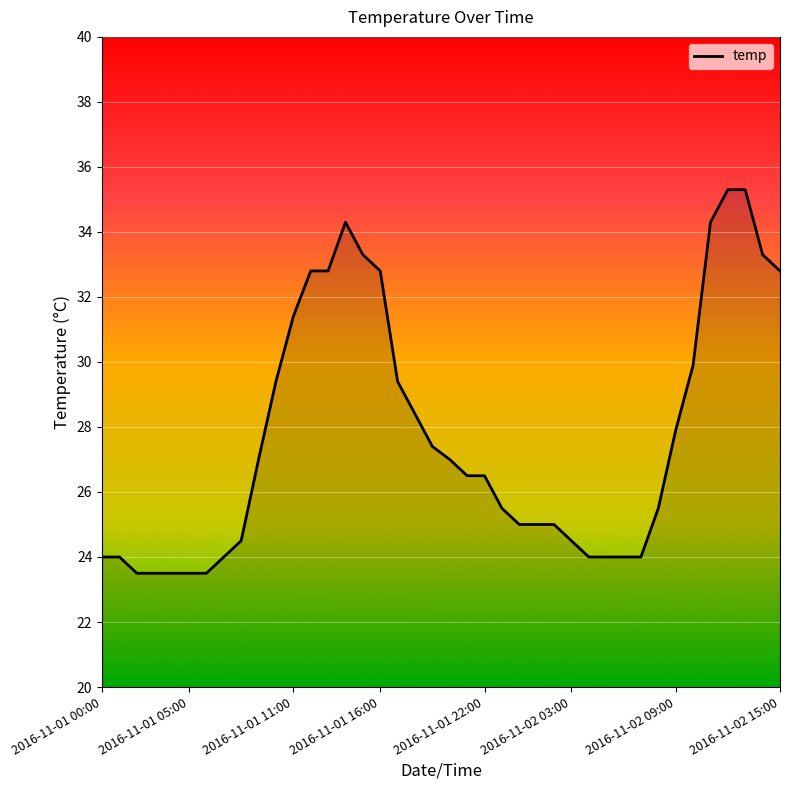

What is the difference between the maximum and minimum values?

11.8